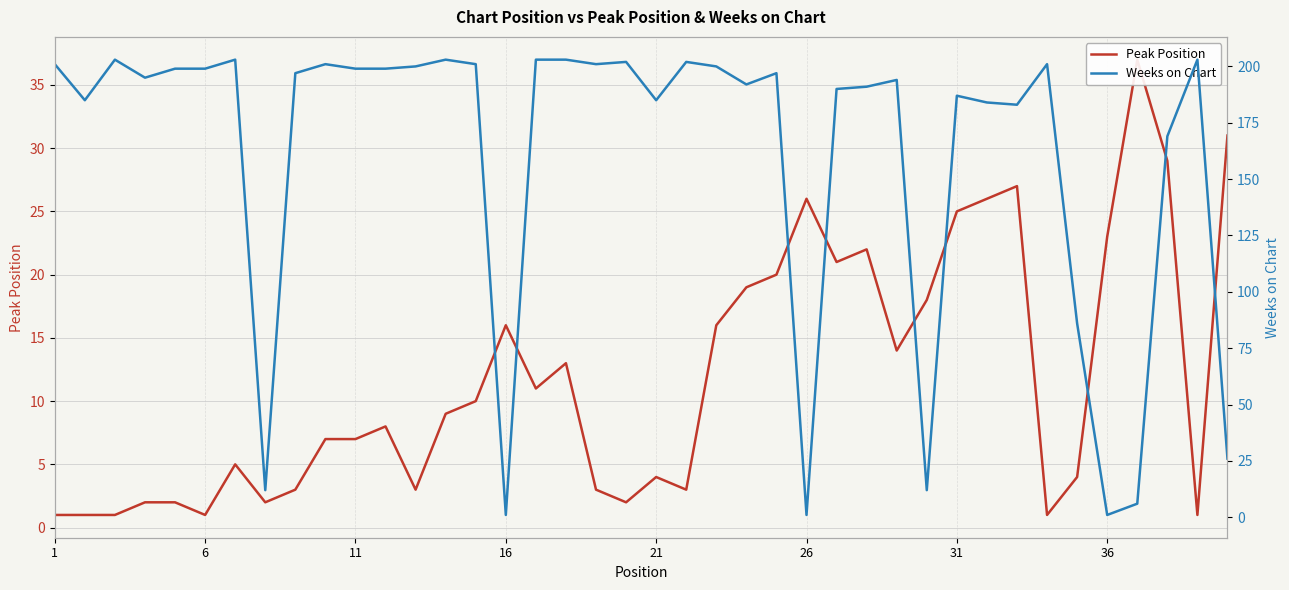

What is the smallest value displayed?

1